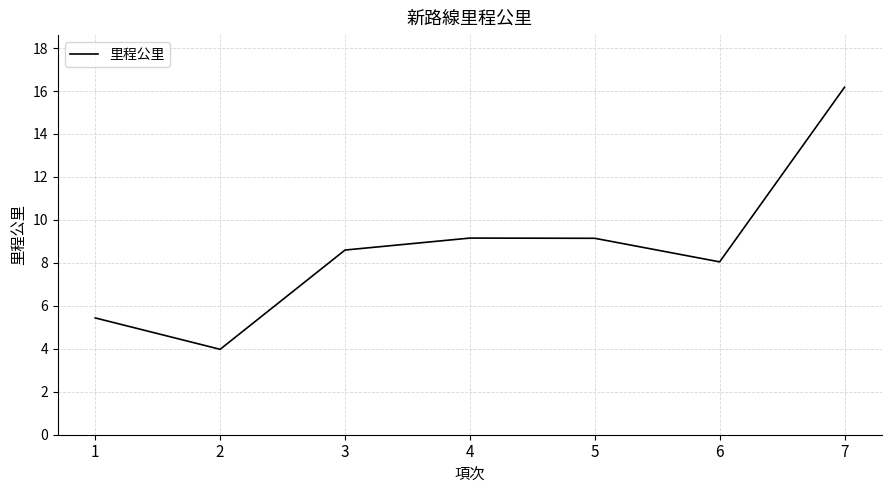

Which label corresponds to the largest value in the chart?

7